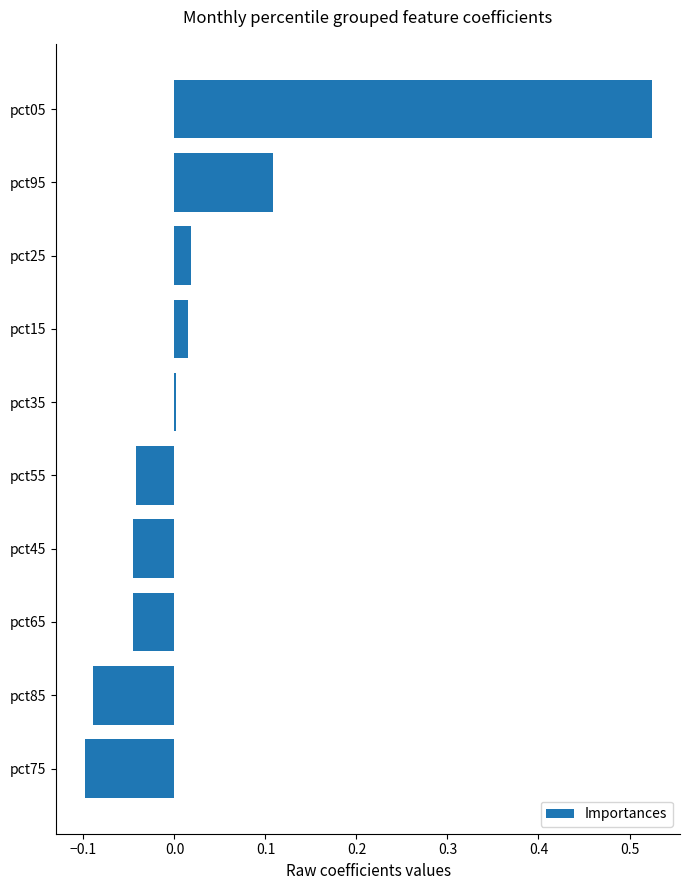

How many series are shown in this chart?

1